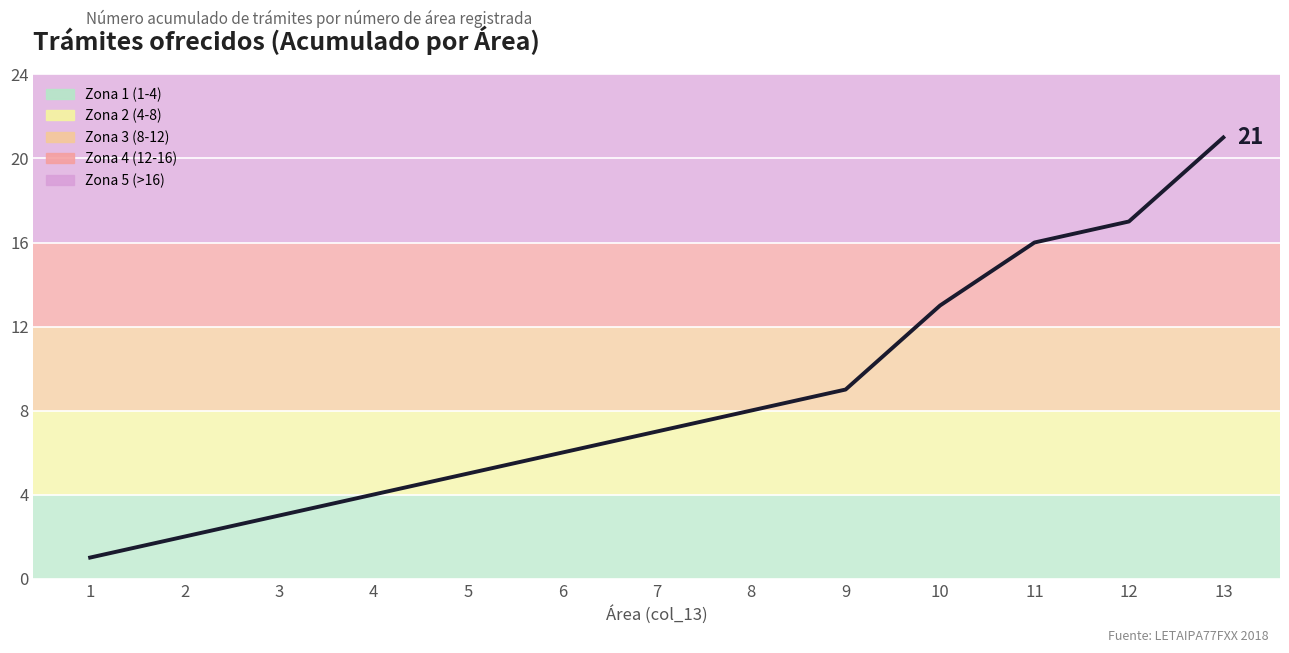

At which category does the chart reach its peak across all series?

13